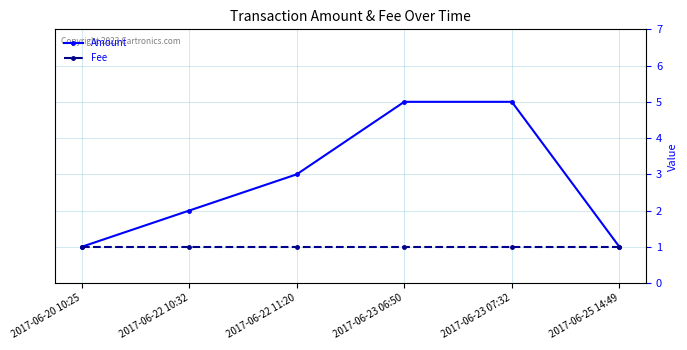

Reading left to right, what are all the values shown in this chart?

Amount: 2017-06-20 10:25=1	2017-06-22 10:32=2	2017-06-22 11:20=3	2017-06-23 06:50=5	2017-06-23 07:32=5	2017-06-25 14:49=1
Fee: 2017-06-20 10:25=1	2017-06-22 10:32=1	2017-06-22 11:20=1	2017-06-23 06:50=1	2017-06-23 07:32=1	2017-06-25 14:49=1